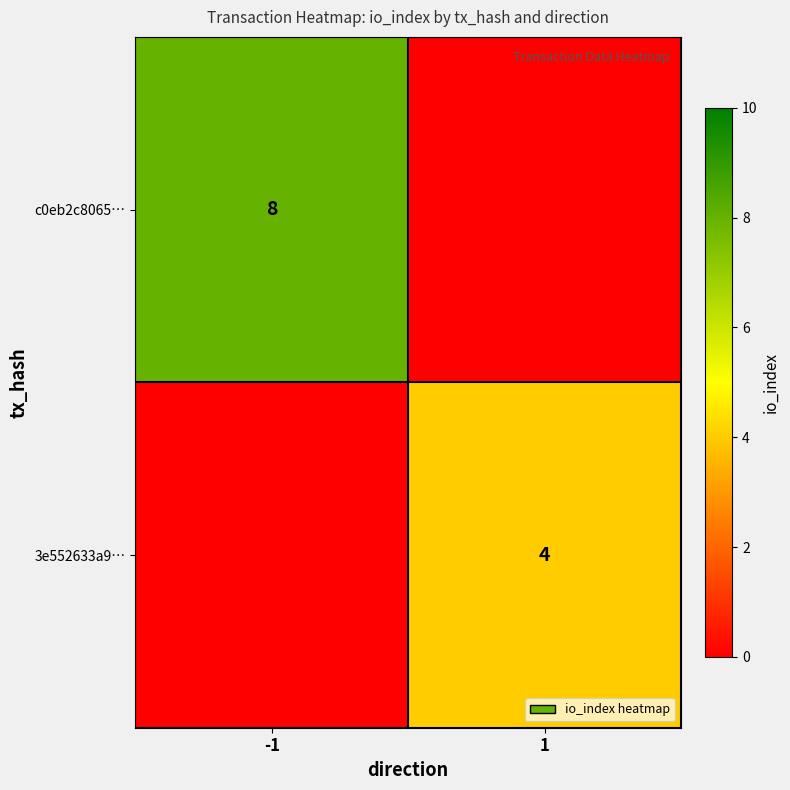

The 3e552633a9… series shows 2 at 1. True or false?

False